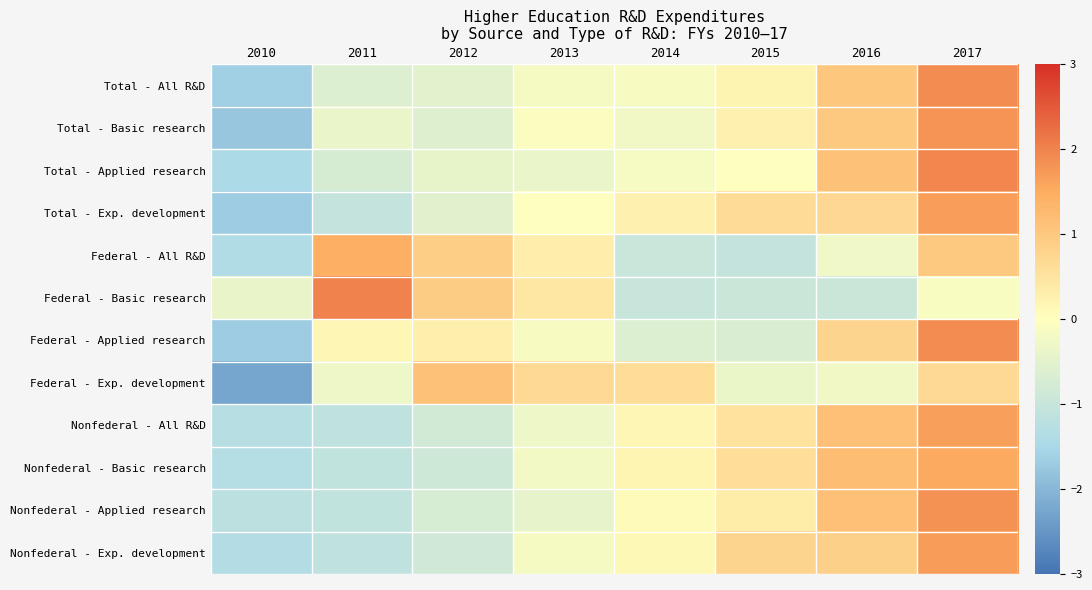

How many data points does each series have?

8